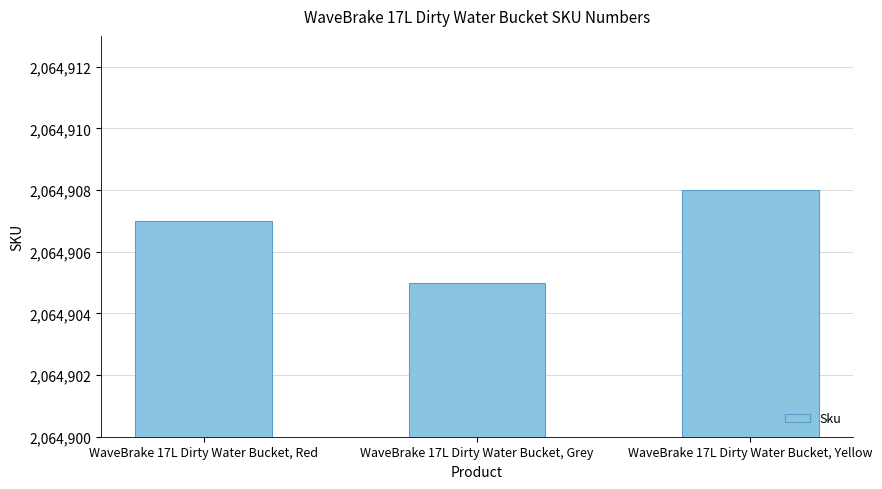

At which category does the chart reach its minimum across all series?

WaveBrake 17L Dirty Water Bucket, Grey